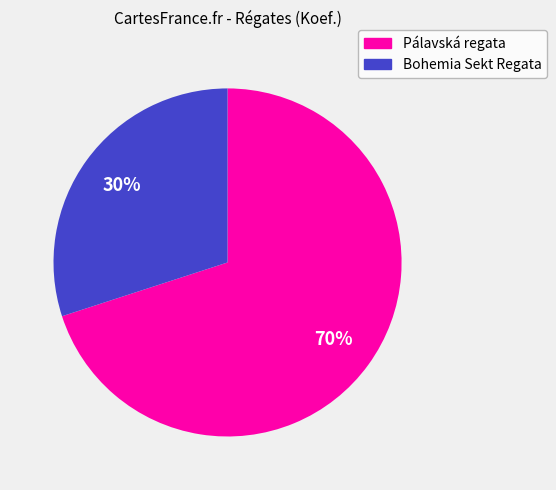

To the nearest percent, what is the average slice percentage?

50%